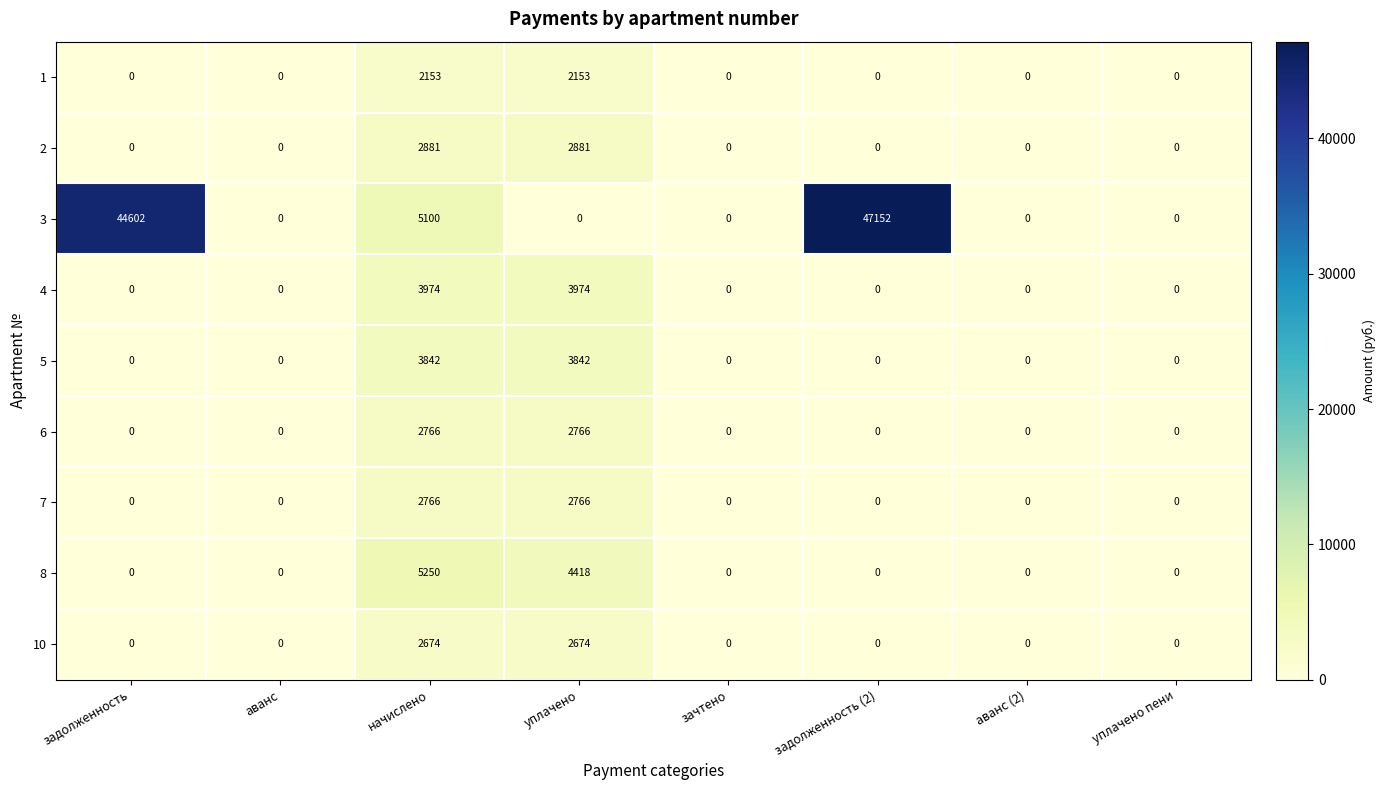

Which category has the highest value in the 3 series?

задолженность (2)